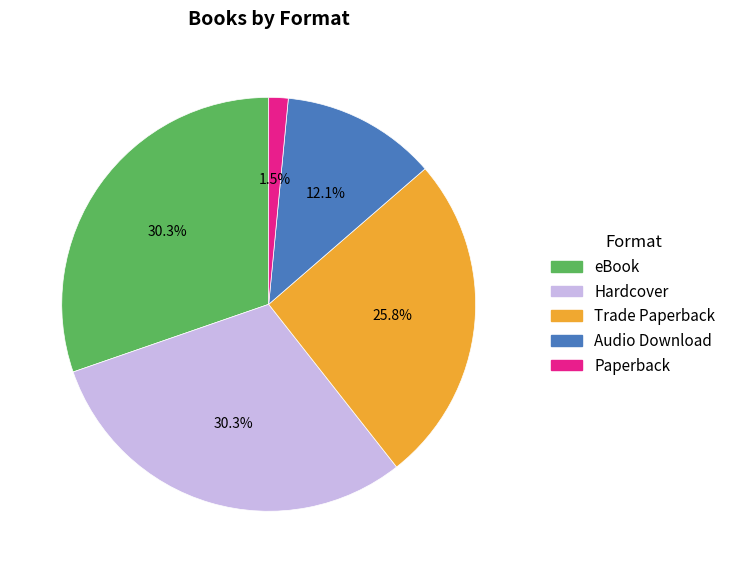

Is there a majority slice in this chart?

No